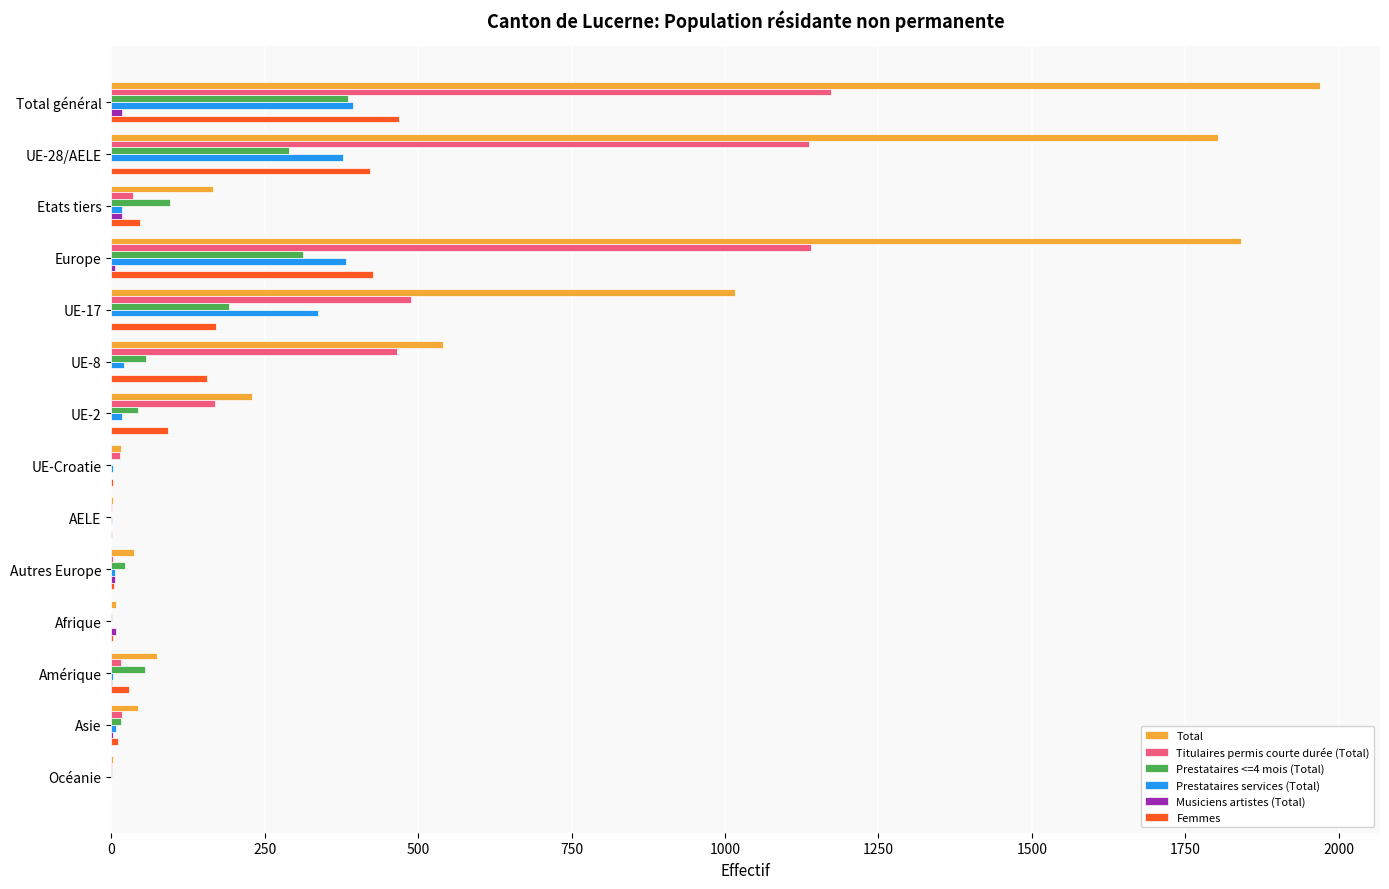

Is it true that Prestataires services (Total) equals 242 at Europe?

False